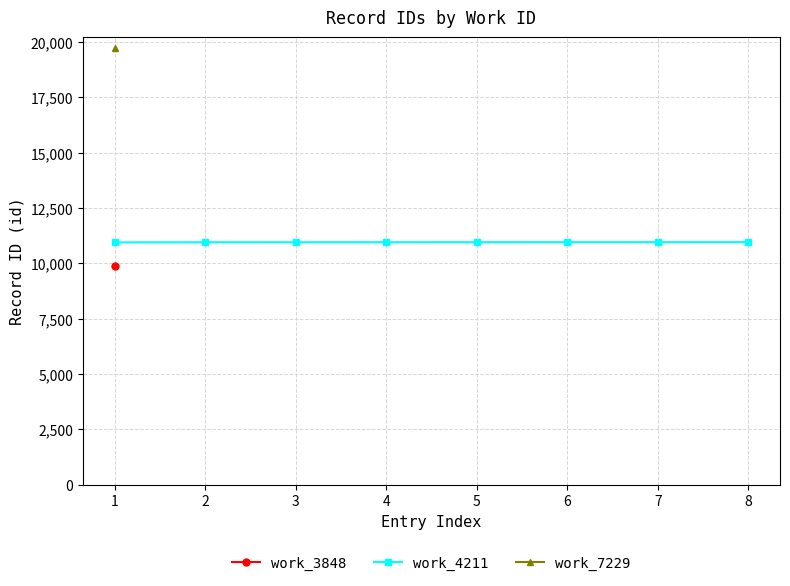

What is the value of the 8th point from the left?

10952